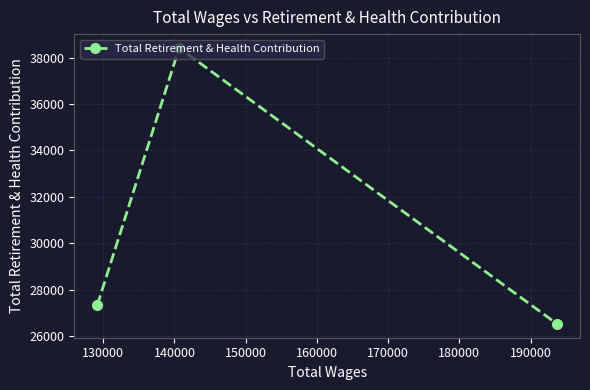

What is the difference between the maximum and minimum values?

11889